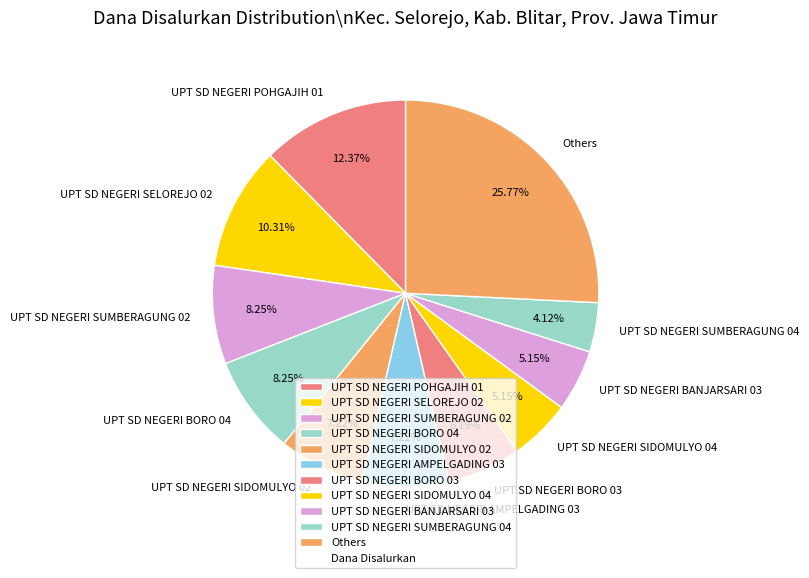

What is the smallest slice in the pie chart?

UPT SD NEGERI SUMBERAGUNG 04